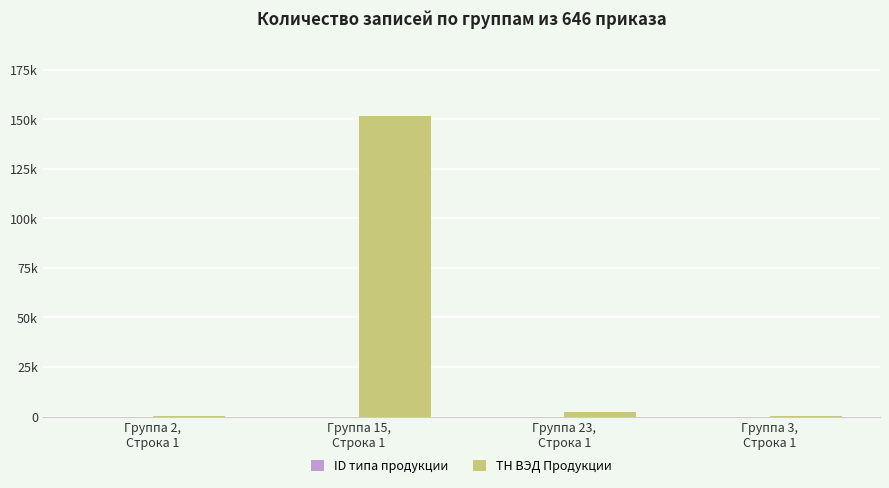

At which category does the chart reach its peak across all series?

Группа 15,
Строка 1